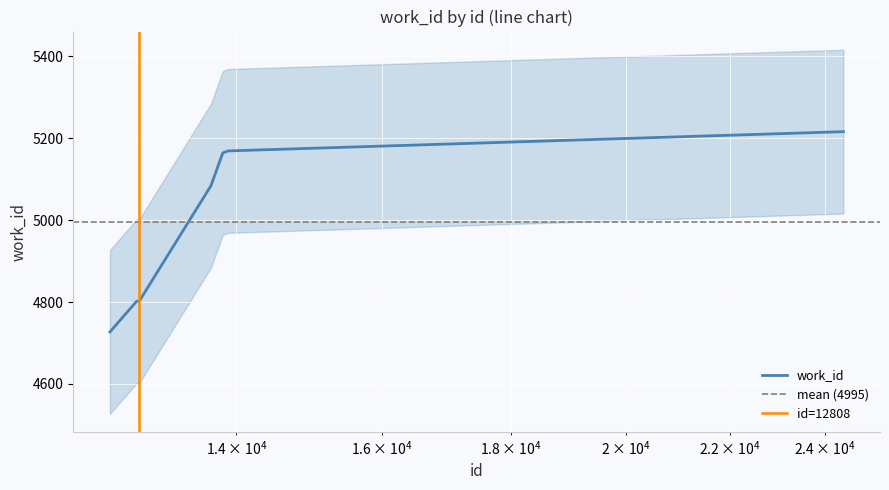

How many categories are shown in the chart?

7